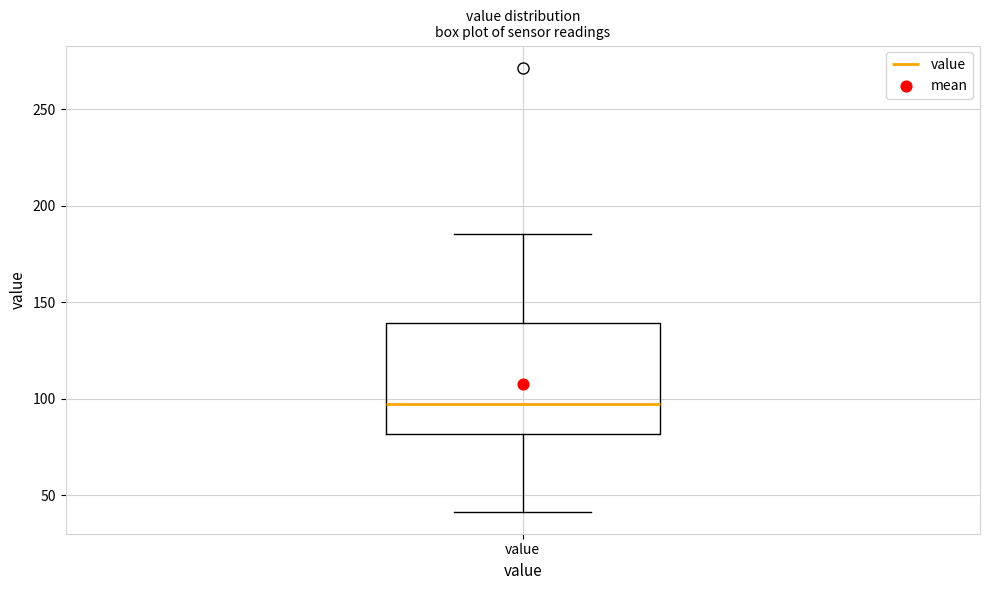

Transcribe this box plot: give where the median line is, the range the box spans, and where the two whiskers end, as read against the y-axis. The values are not printed on the chart, so give them approximately, as read against the axis.

median 95, box 80 to 140, whiskers 40 to 185